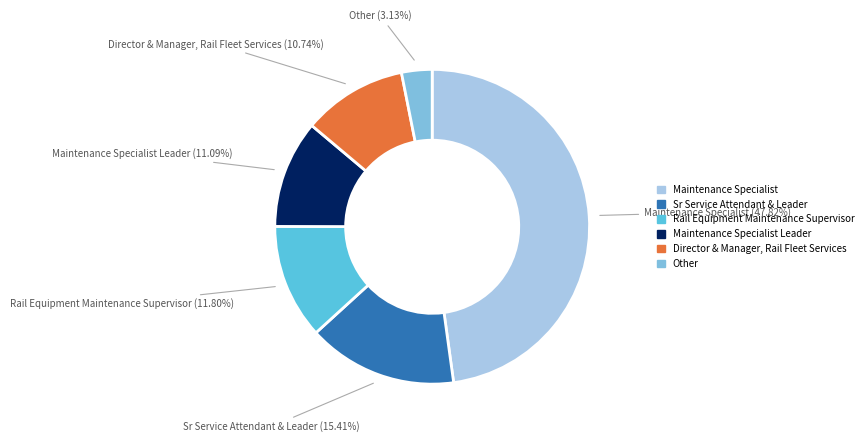

Is there any slice that represents more than half of the pie?

No